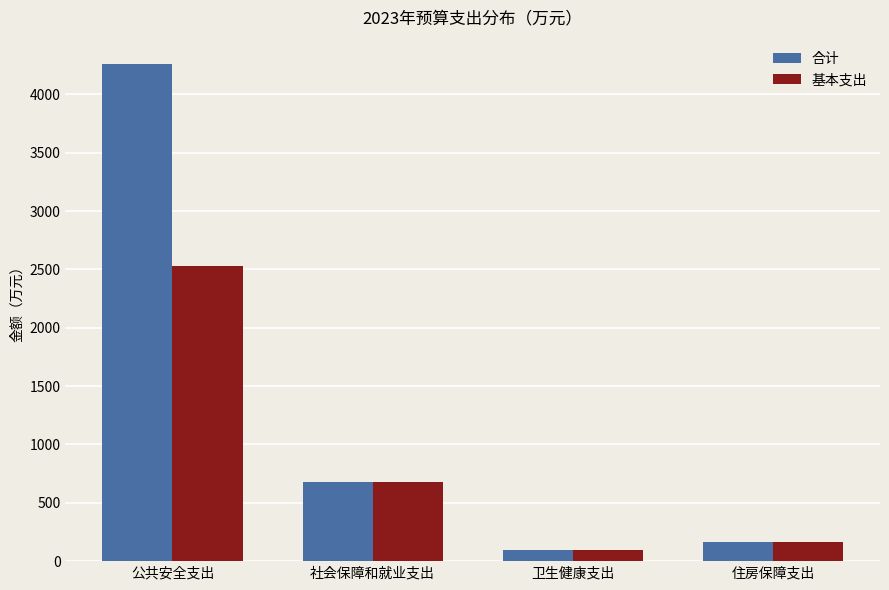

What is the value of the 基本支出 bar at the 2nd from the left?

676.1